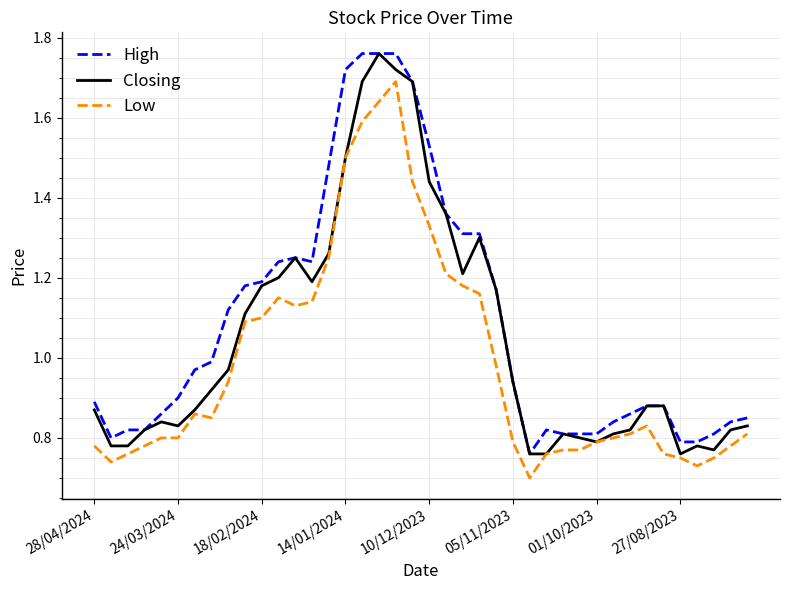

Rank the series by their average value, from lowest to highest.

Low, Closing, High